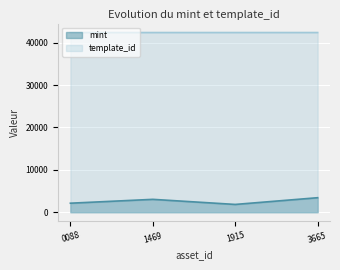

What are all the series names shown in the legend?

mint, template_id